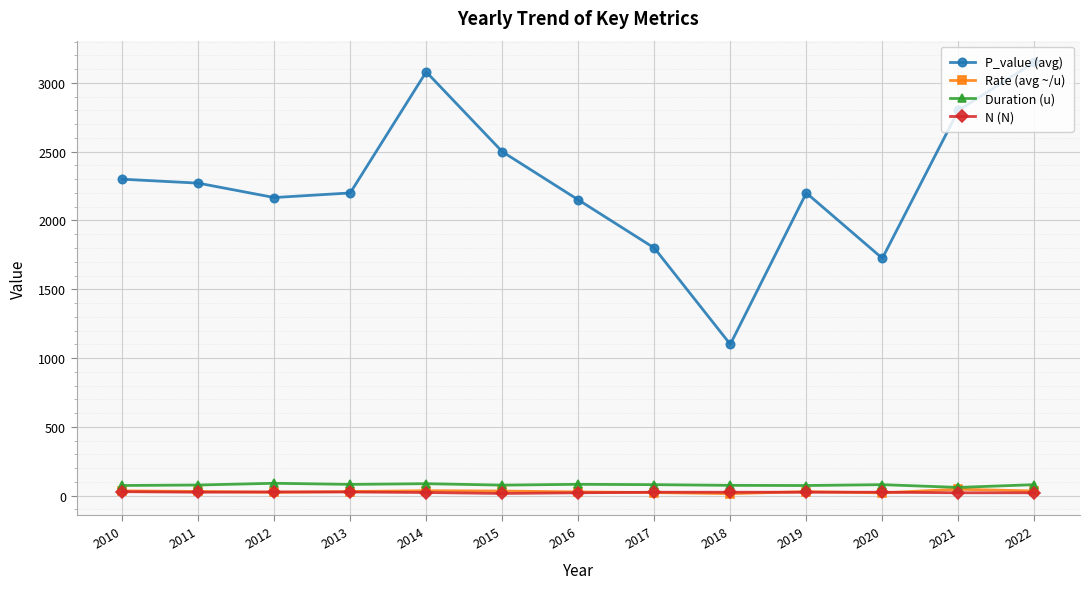

Is it true that P_value (avg) equals 4340.0 at 2022?

False